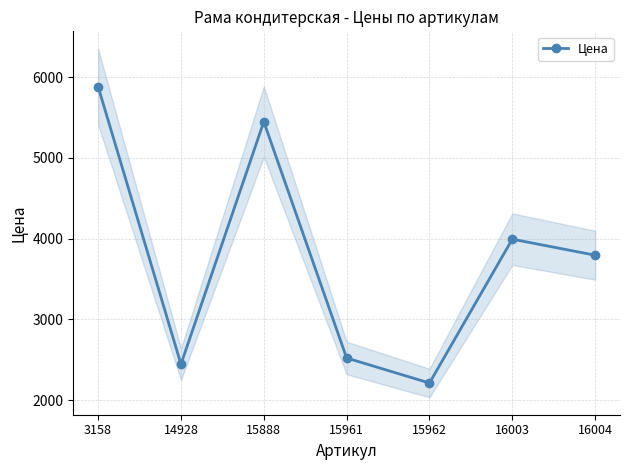

Reading right to left, what are all the values shown in this chart?

3795	3994	2211	2521	5450	2444	5883